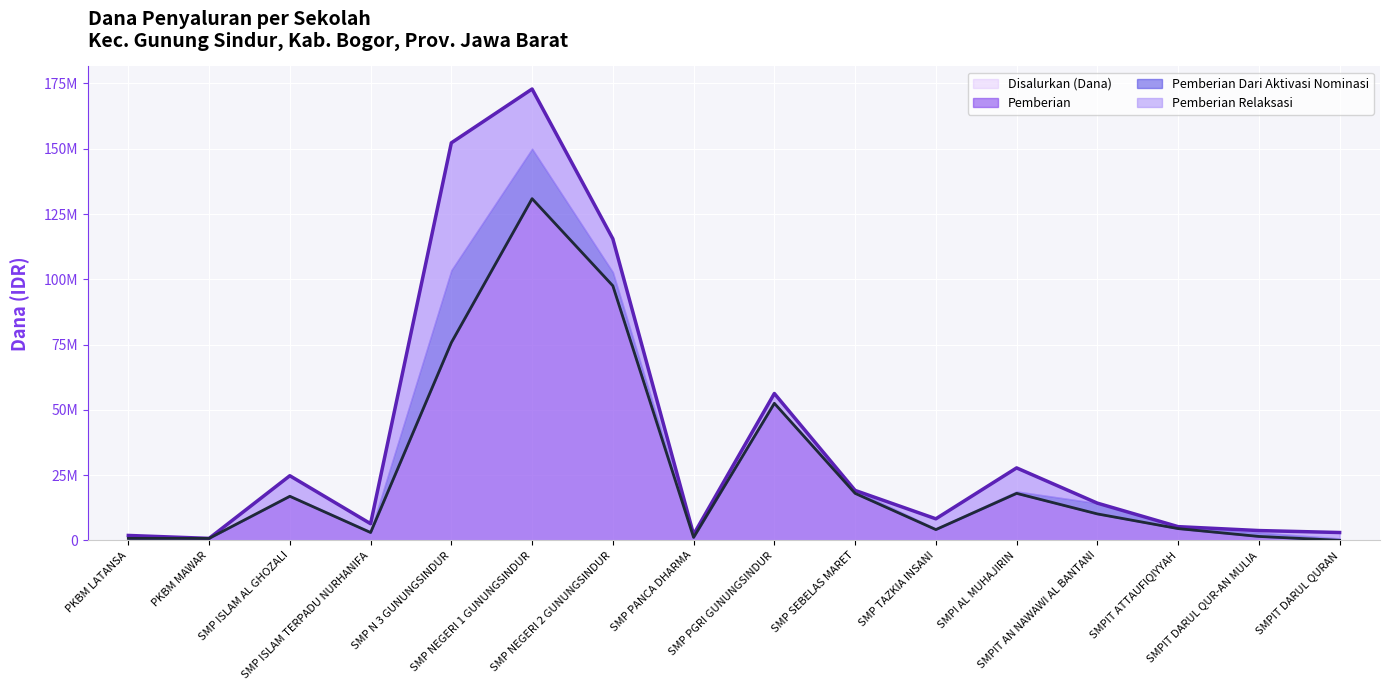

Which category has the lowest value in the Disalurkan (Dana) series?

PKBM MAWAR